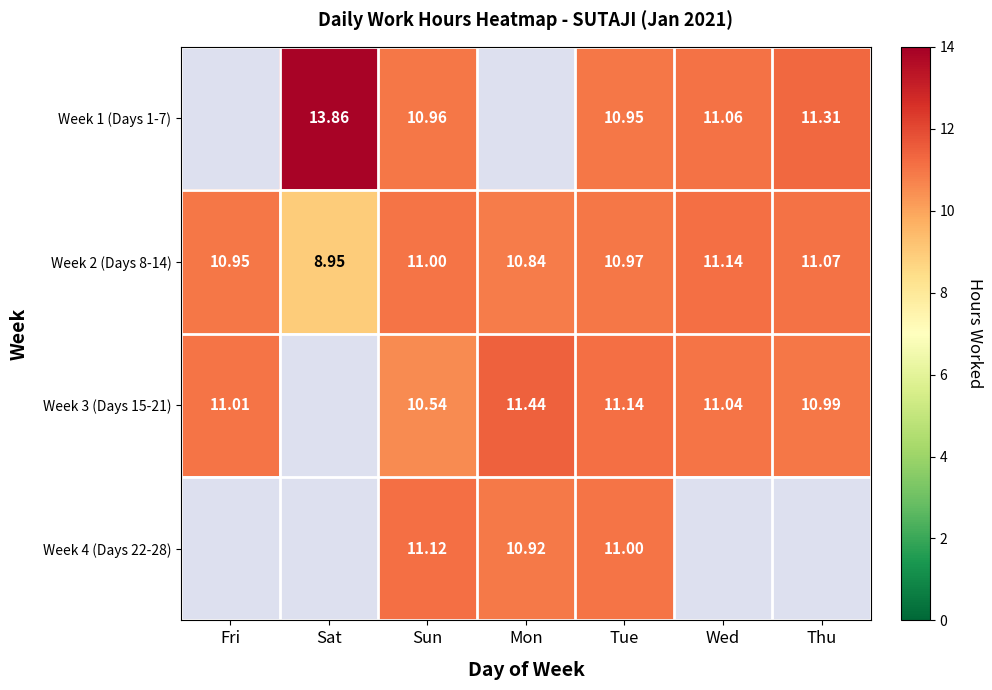

Which label corresponds to the largest value in the chart?

Sat